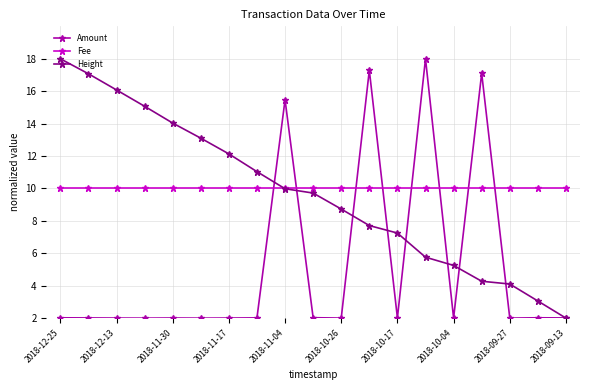

True or false: Height has more than 1 interior local peaks.

False